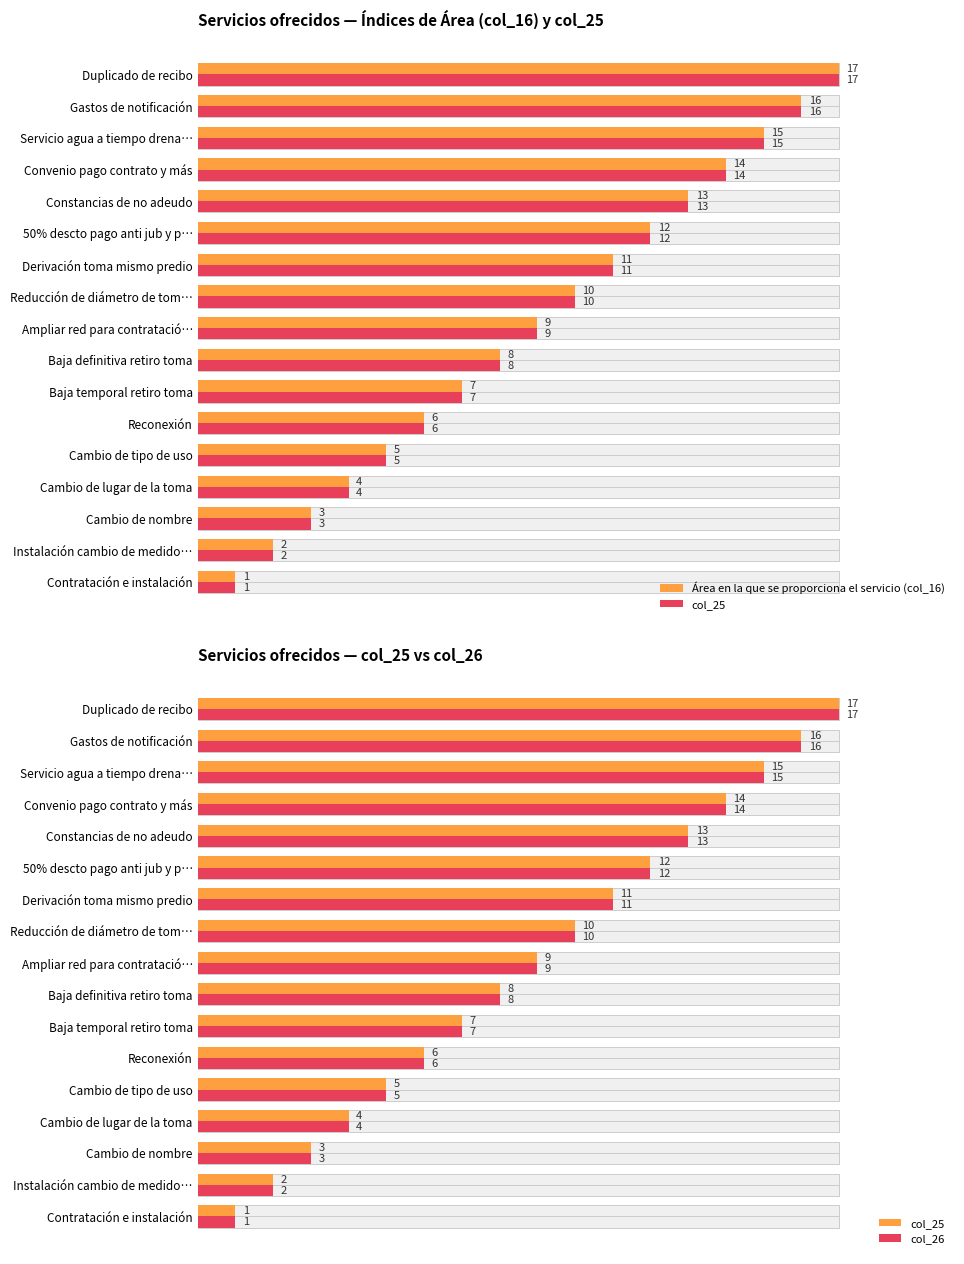

Is it true that Área en la que se proporciona el servicio (col_16) equals 8 at Duplicado de recibo?

False